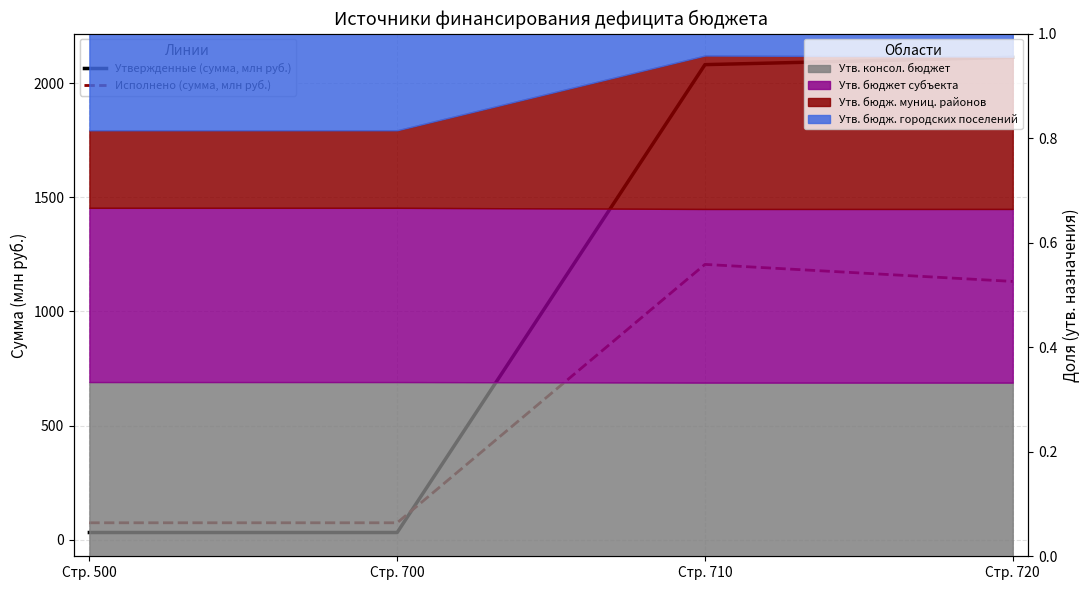

Which series has the largest range (max minus min)?

Утвержденные (сумма, млн руб.)